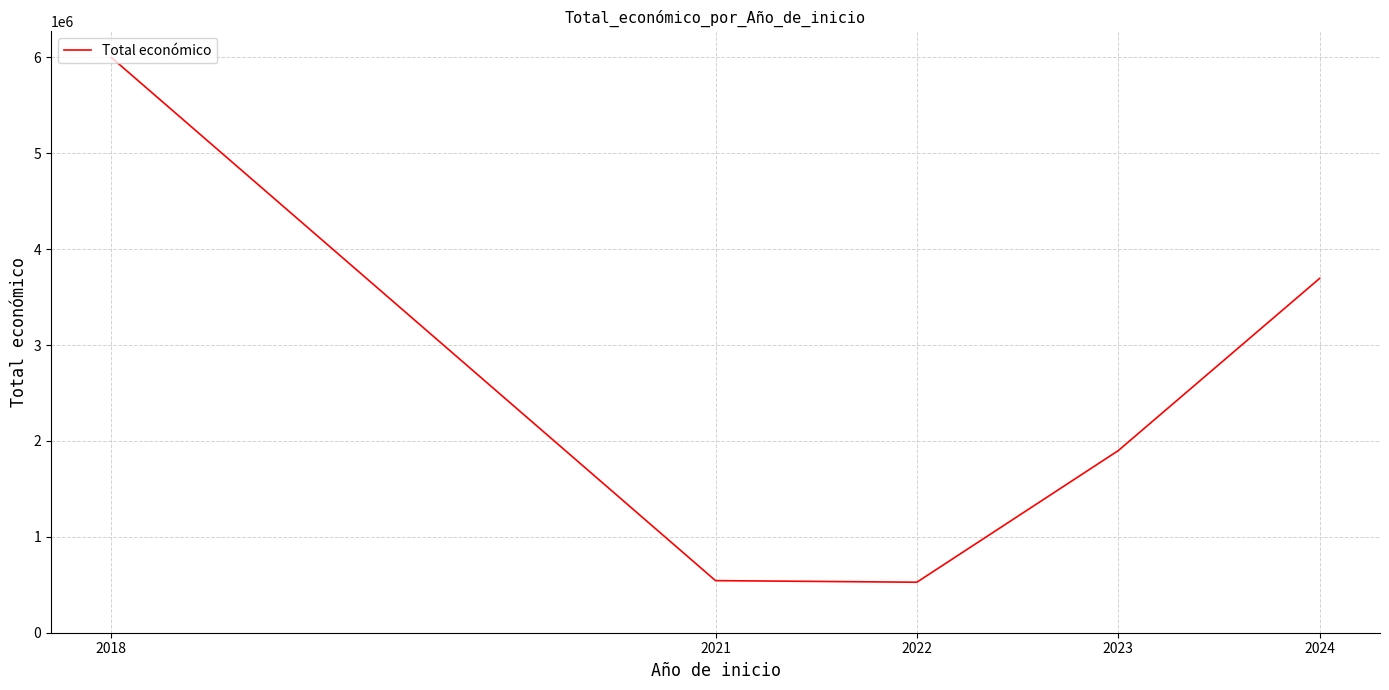

True or false: the data has more than 0 interior local peaks.

False